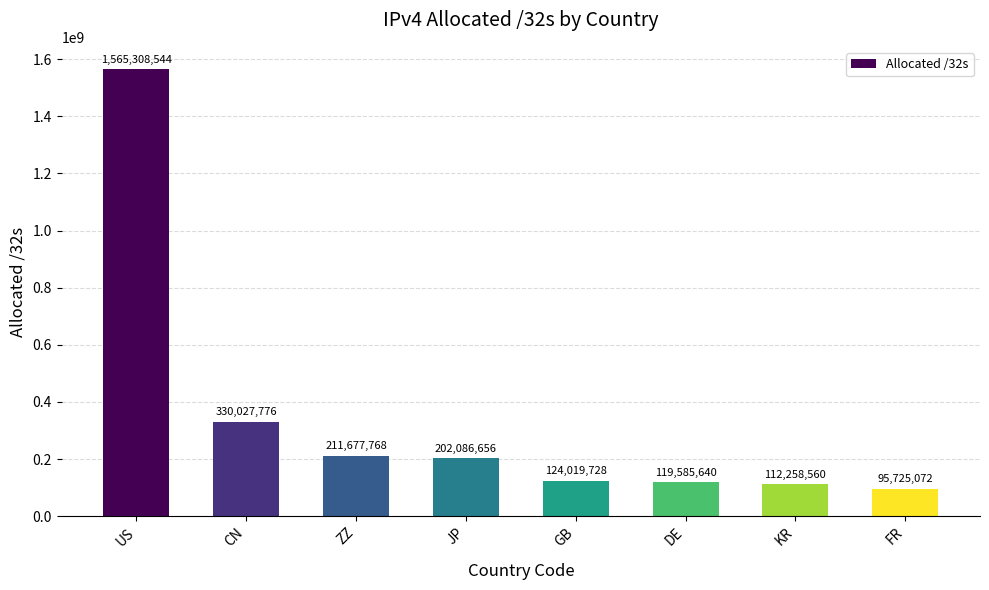

Between ZZ and GB, which is larger?

ZZ